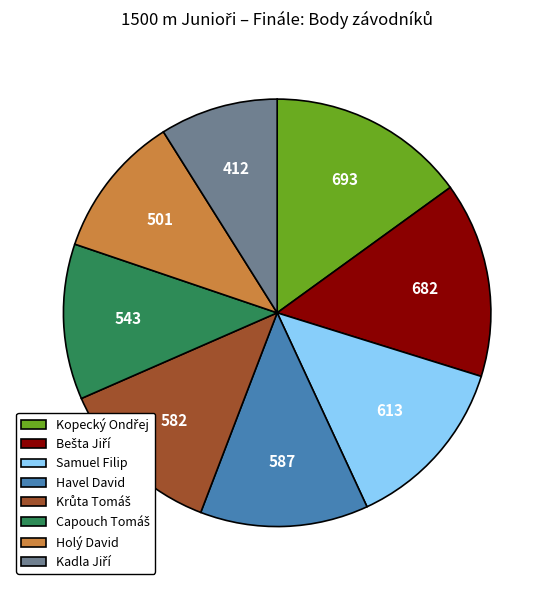

Does Havel David account for over 50% of the chart?

No